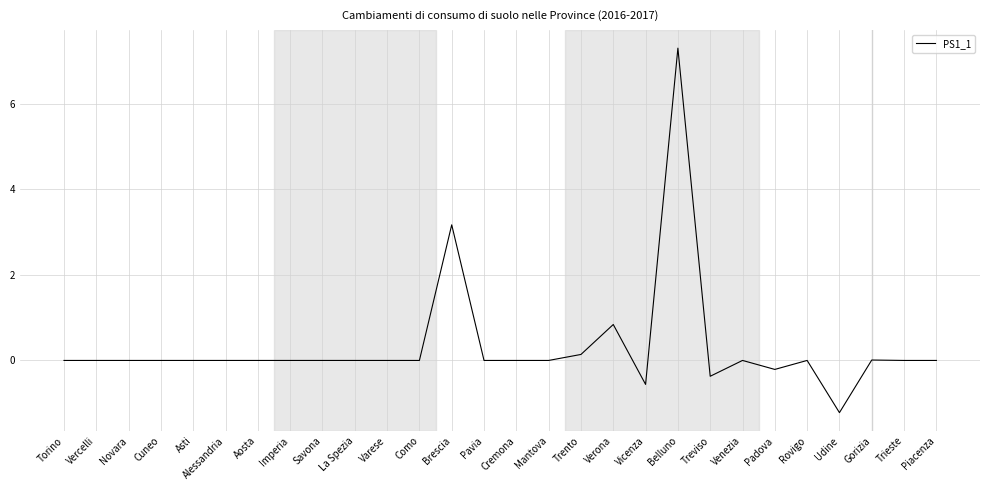

At which label is the value closest to 3?

Brescia